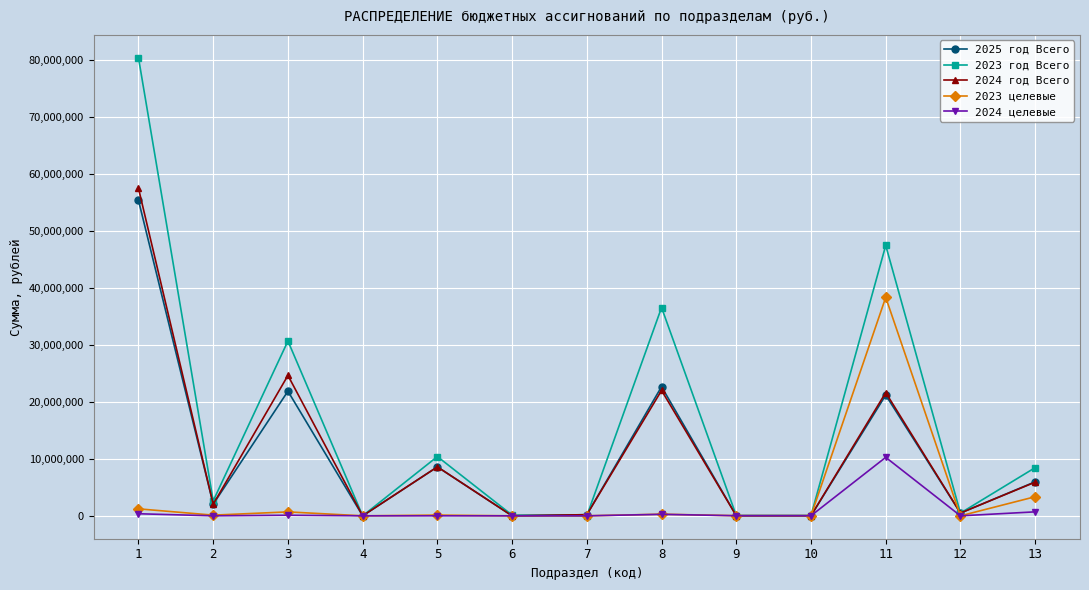

The value of 2024 год Всего at 1 is 18899519.1. True or false?

False